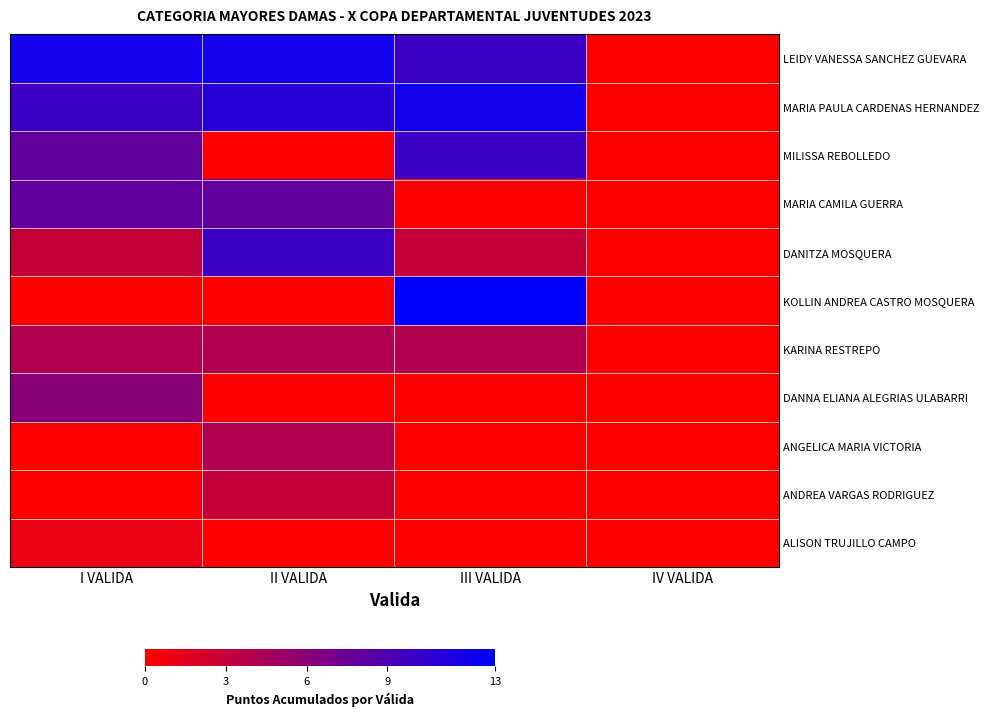

Rank the series at III VALIDA from lowest to highest value.

MARIA CAMILA GUERRA, DANNA ELIANA ALEGRIAS ULABARRI, ANGELICA MARIA VICTORIA, ANDREA VARGAS RODRIGUEZ, ALISON TRUJILLO CAMPO, DANITZA MOSQUERA, KARINA RESTREPO, LEIDY VANESSA SANCHEZ GUEVARA, MILISSA REBOLLEDO, MARIA PAULA CARDENAS HERNANDEZ, KOLLIN ANDREA CASTRO MOSQUERA